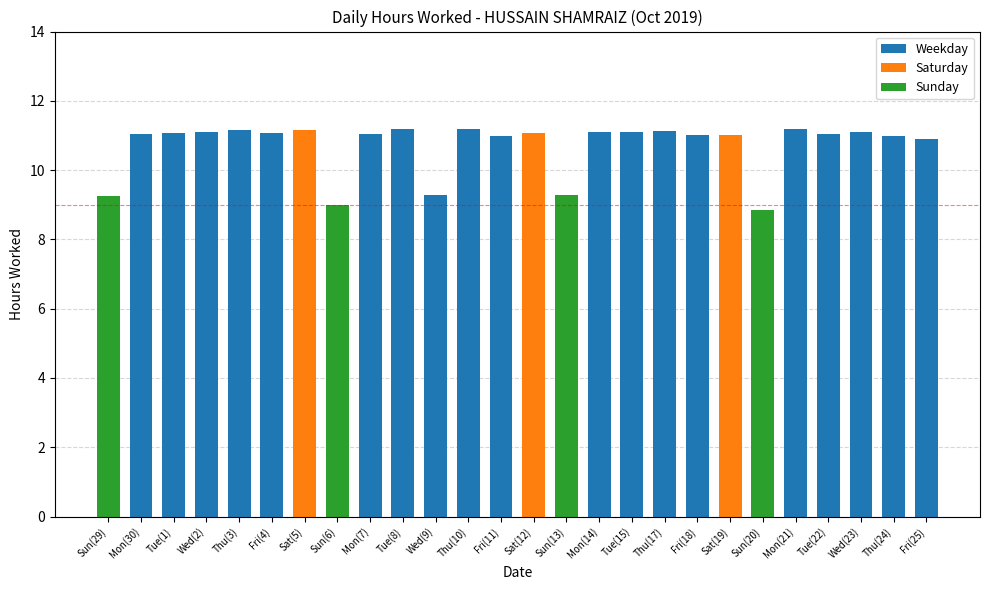

Which has a higher value, Fri(18) or Thu(3)?

Thu(3)